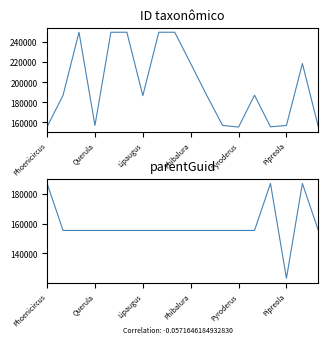

The value of parentGuid at Phibalura is 278622. True or false?

False